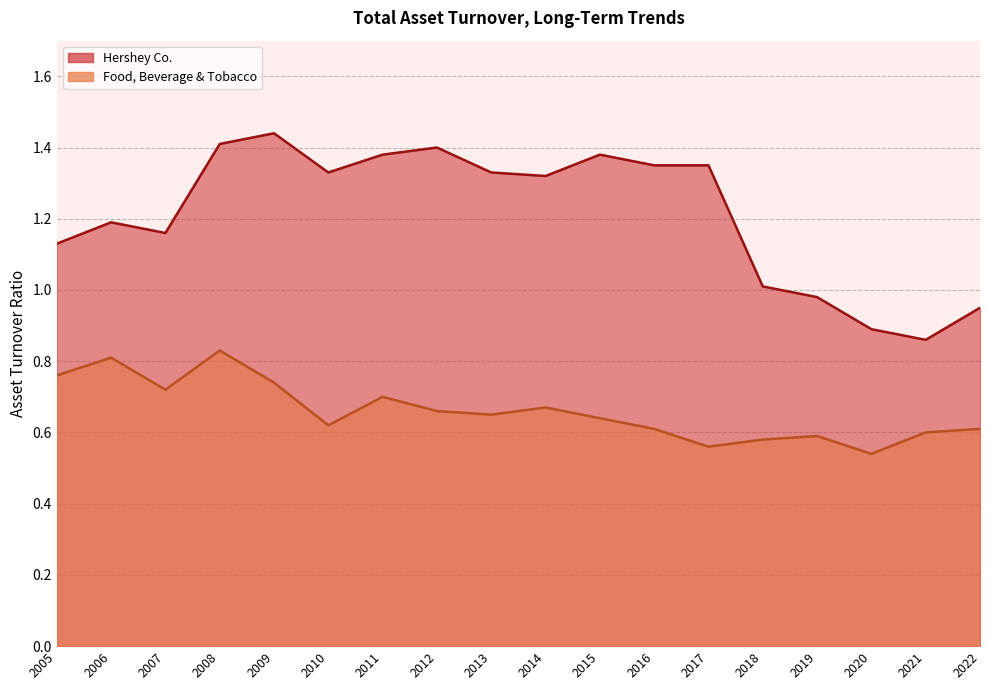

How many interior local valleys does the Food, Beverage & Tobacco series have?

5